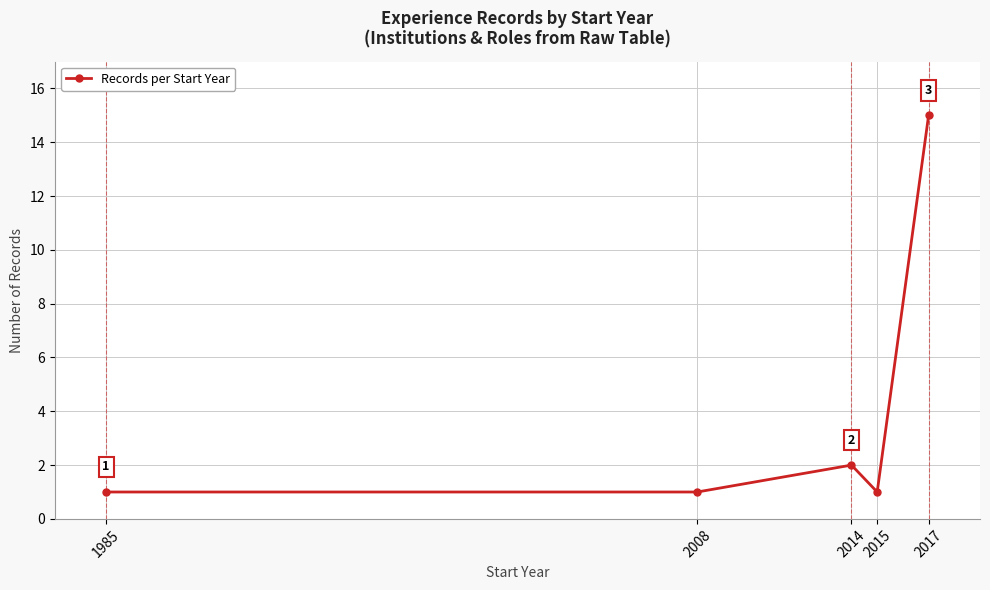

The chart shows a value of 1 at 2014. True or false?

False